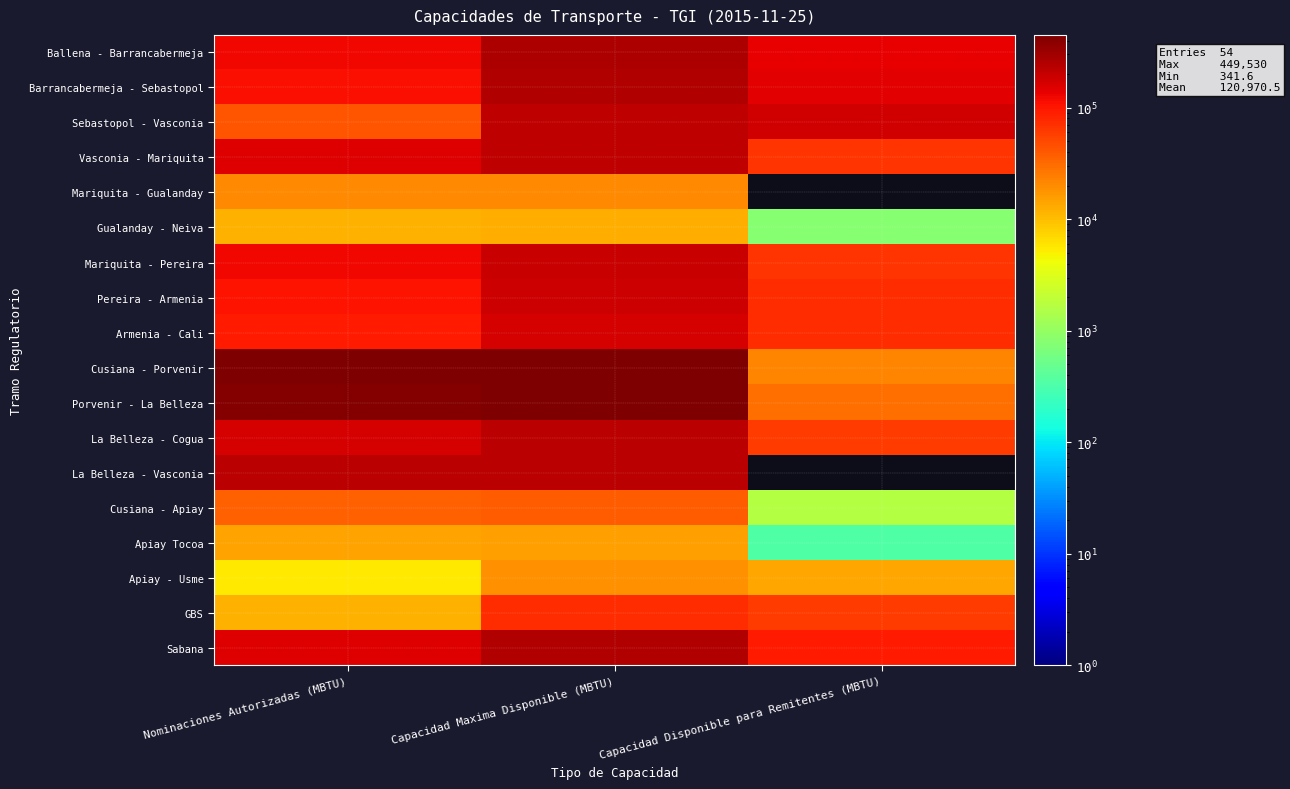

Which has a higher value, Nominaciones Autorizadas (MBTU) or Capacidad Maxima Disponible (MBTU)?

Capacidad Maxima Disponible (MBTU)